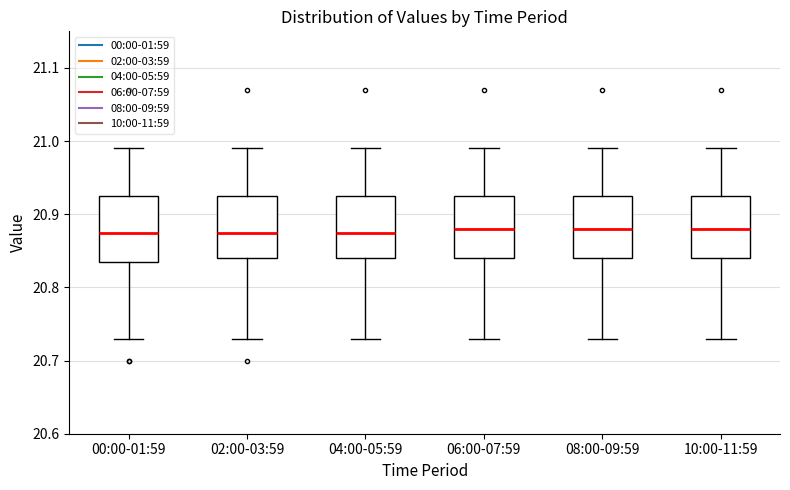

Reading left to right, transcribe this box plot: for each box, give where its median line is, the range the box spans, and where its two whiskers end, as read against the y-axis. The values are not printed on the chart, so give them approximately, as read against the axis.

00:00-01:59: median 20.88, box 20.84 to 20.93, whiskers 20.73 to 20.99
02:00-03:59: median 20.88, box 20.84 to 20.93, whiskers 20.73 to 20.99
04:00-05:59: median 20.88, box 20.84 to 20.93, whiskers 20.73 to 20.99
06:00-07:59: median 20.88, box 20.84 to 20.93, whiskers 20.73 to 20.99
08:00-09:59: median 20.88, box 20.84 to 20.93, whiskers 20.73 to 20.99
10:00-11:59: median 20.88, box 20.84 to 20.93, whiskers 20.73 to 20.99